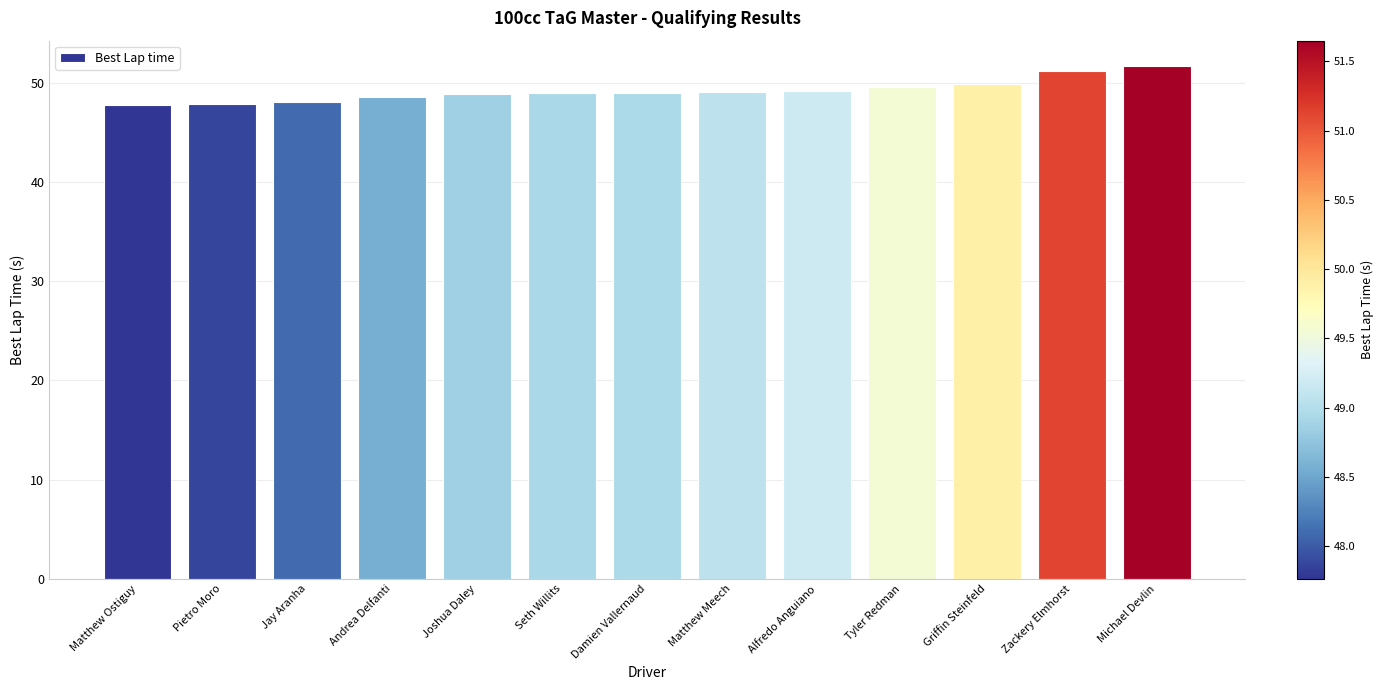

The value at Matthew Ostiguy is 47.8. True or false?

True